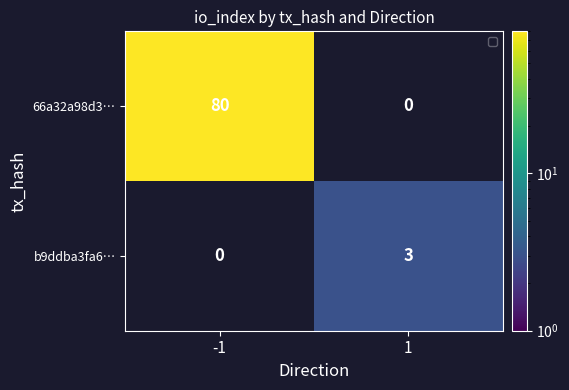

What is the maximum value shown in the chart?

80